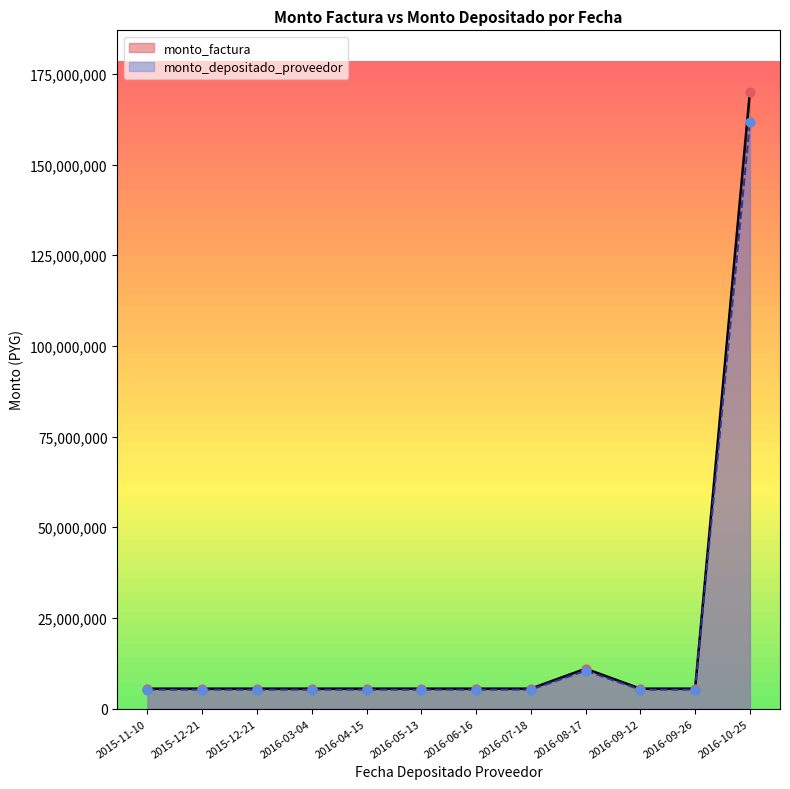

Which series has the largest Y range (max minus min)?

monto_factura